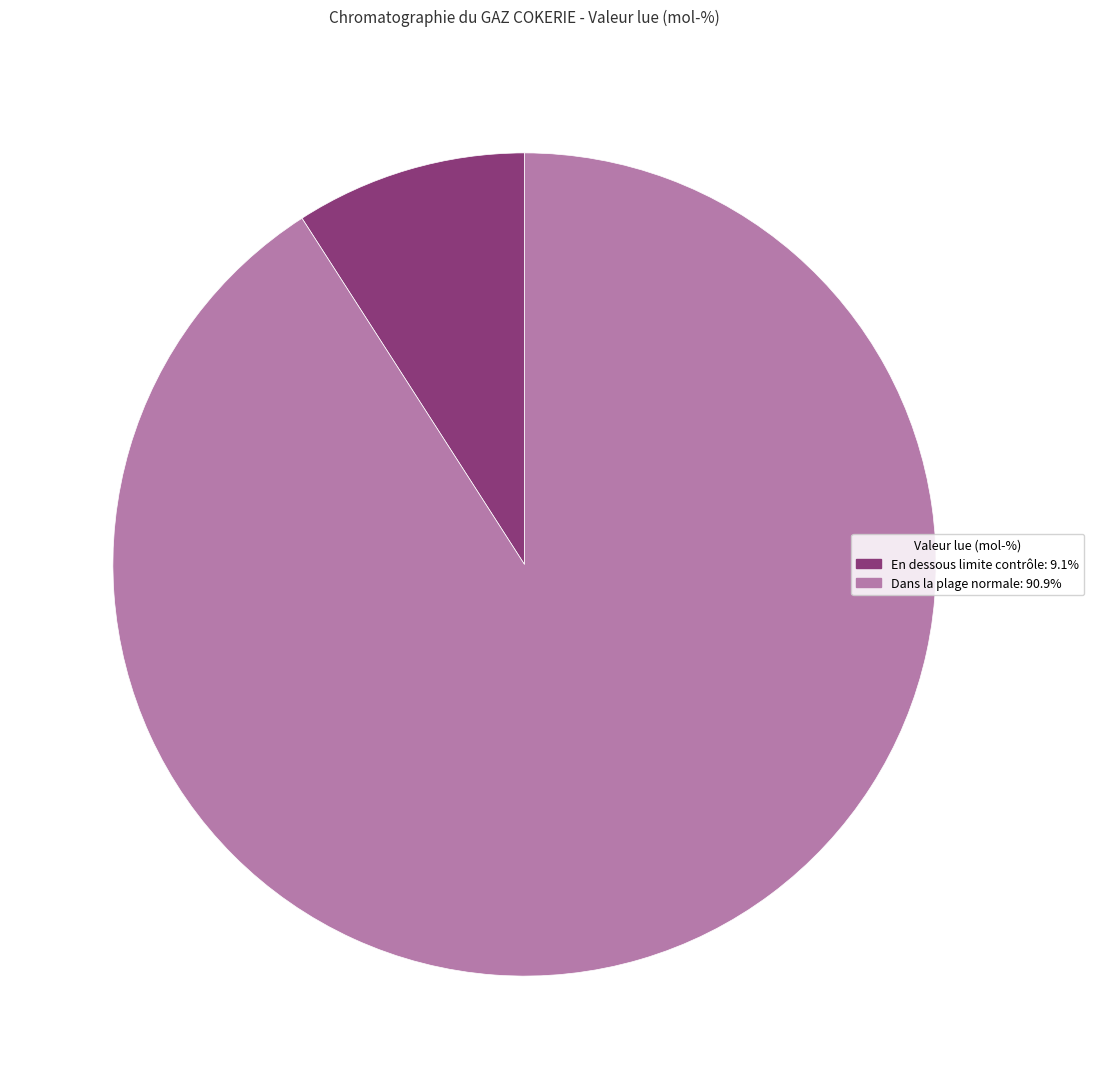

How many segments does this pie chart have?

2